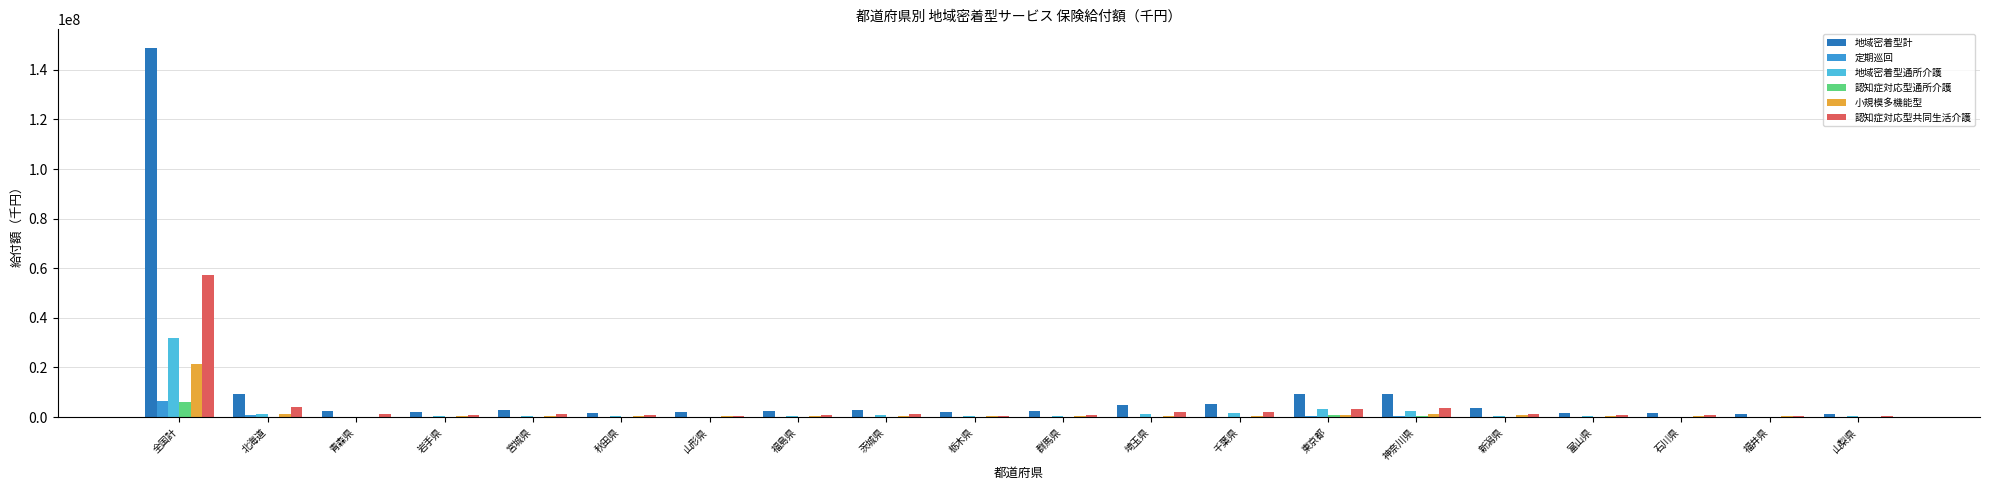

True or false: 認知症対応型共同生活介護 has a value of 57311162.5 at 全国計.

True